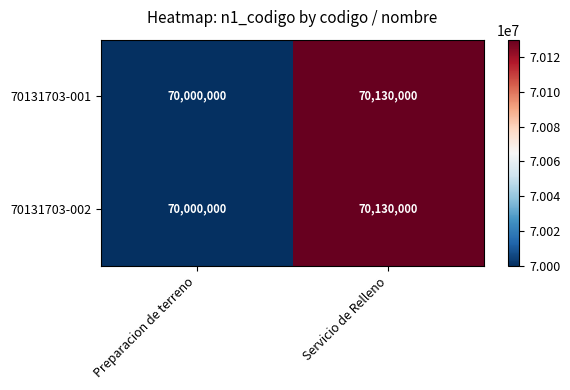

Reading left to right, what are all the values shown in this chart?

70131703-001: 70000000	70130000
70131703-002: 70000000	70130000